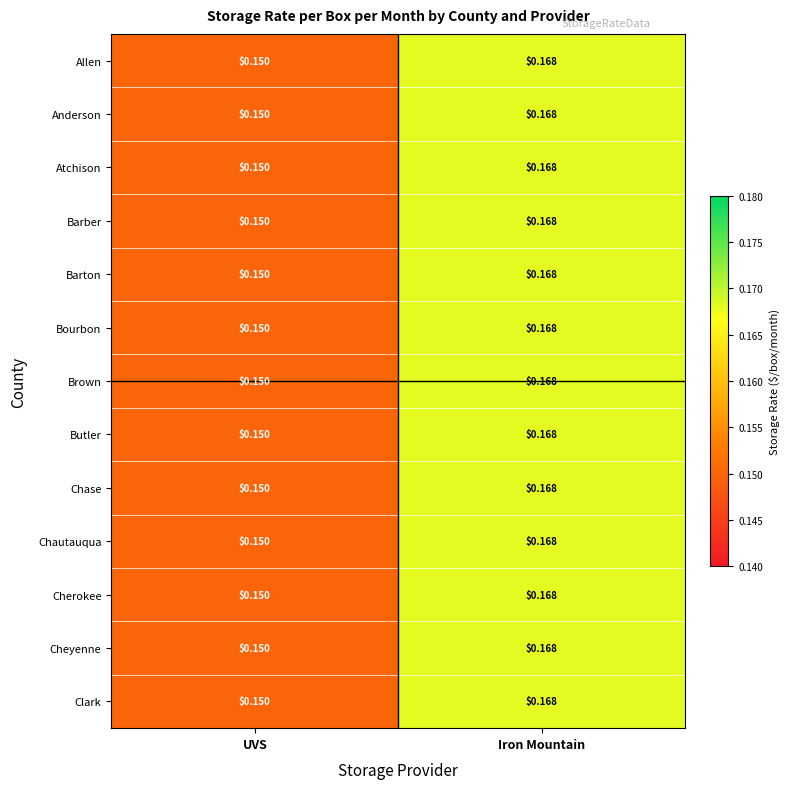

Where is Anderson nearest to the value 0?

UVS